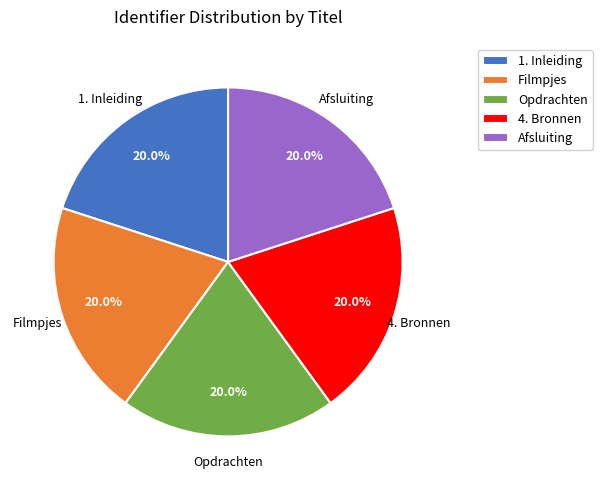

Does any single category account for the majority?

No